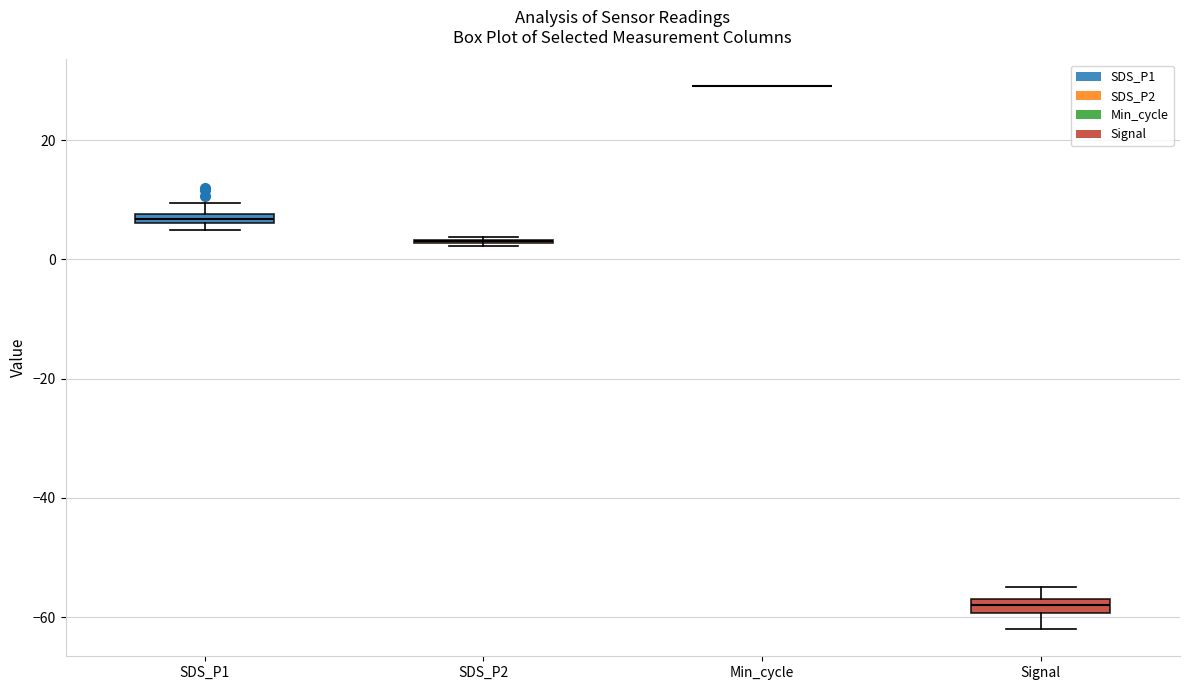

Where is the upper edge of the box for SDS_P1 on the y-axis? The values are not printed on the chart, so give them approximately, as read against the axis.

8